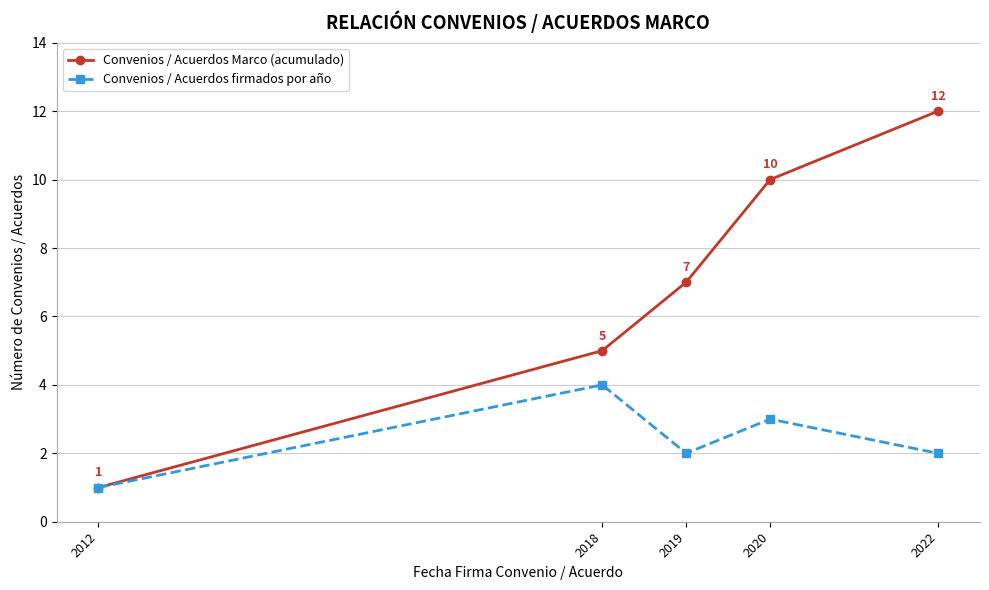

What is the difference between the highest and lowest values at 2019?

5